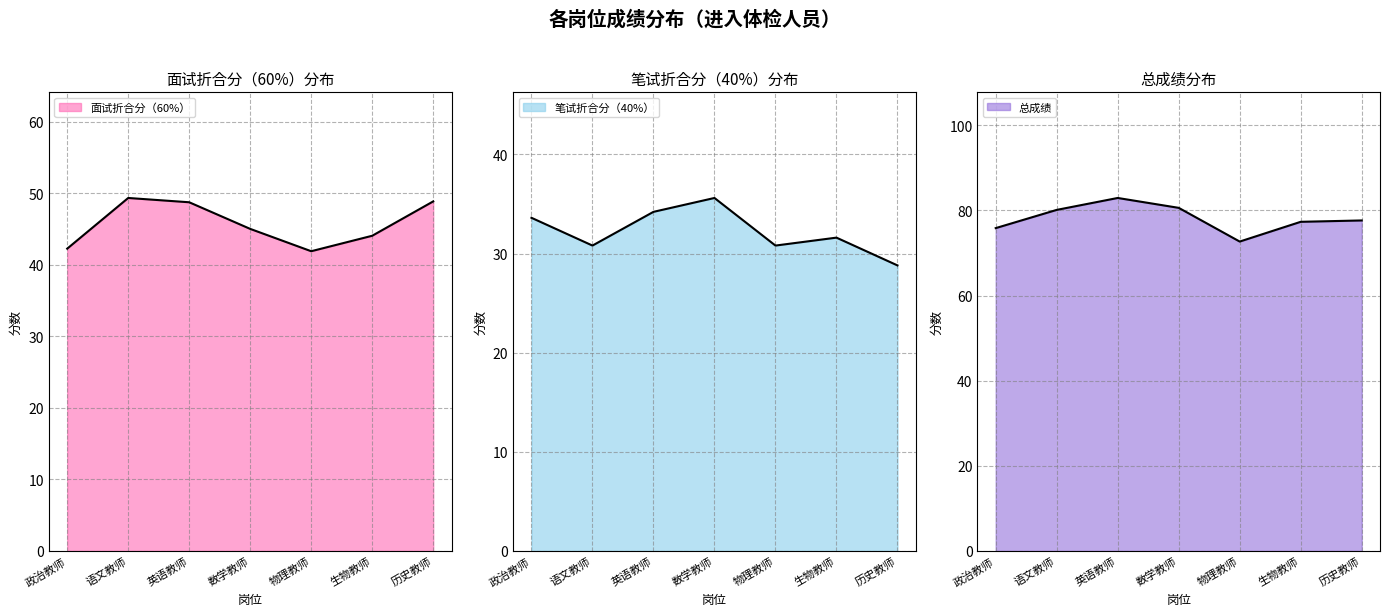

How many values in the 笔试折合分（40%） series are below 31?

3